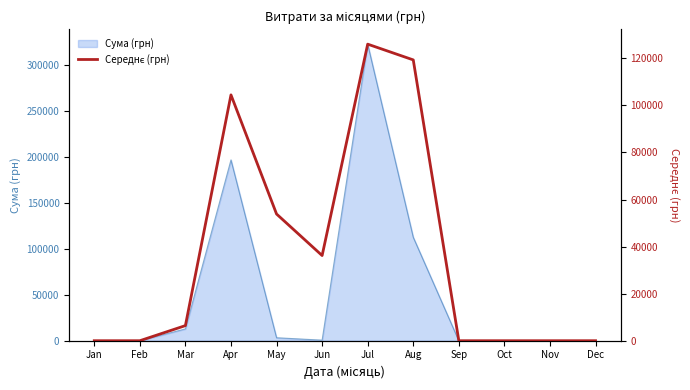

The value of Сума (грн) at Nov is -160128.5. True or false?

False